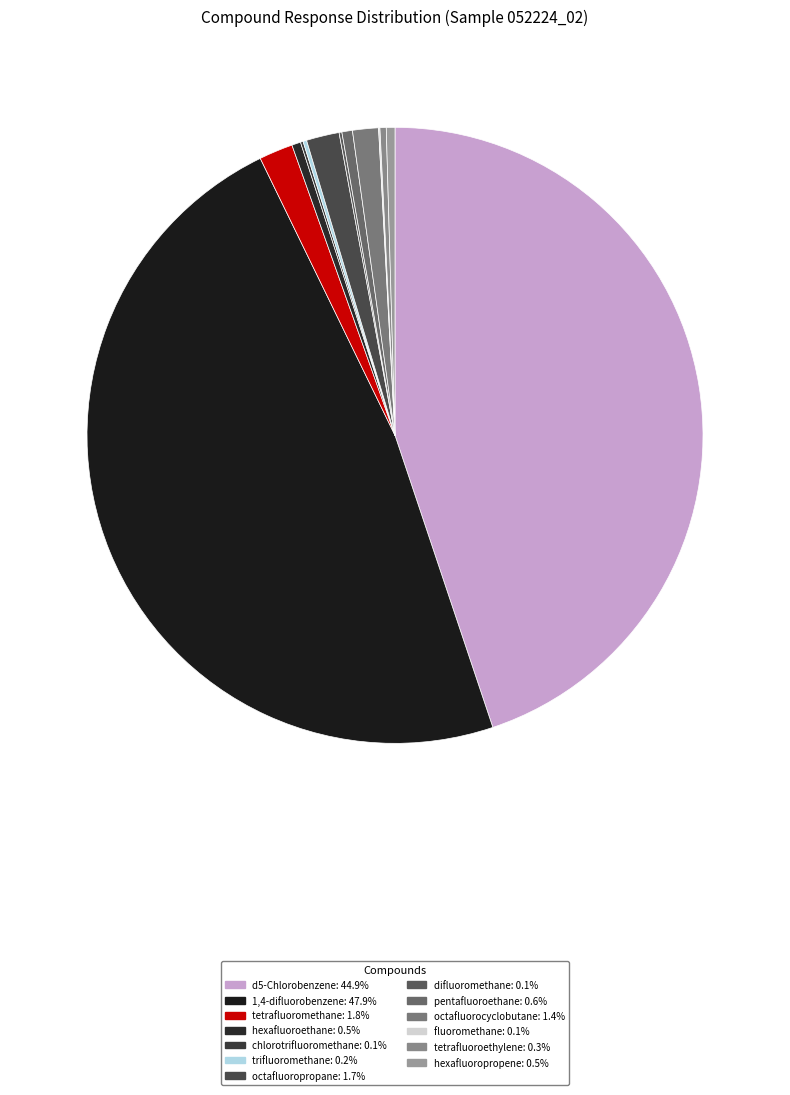

What percentage is the pentafluoroethane slice, to the nearest percent?

1%